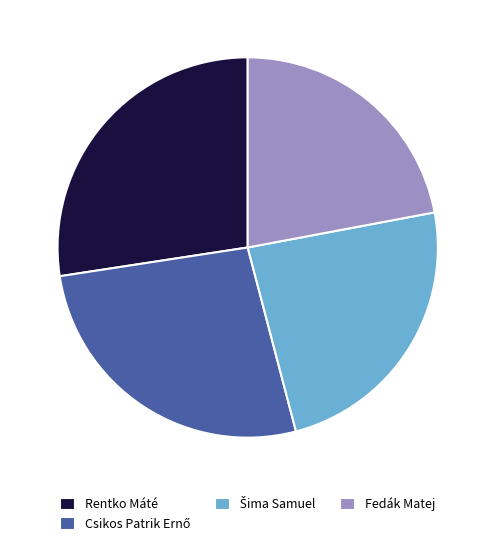

True or false: Fedák Matej accounts for 12% of the total.

False